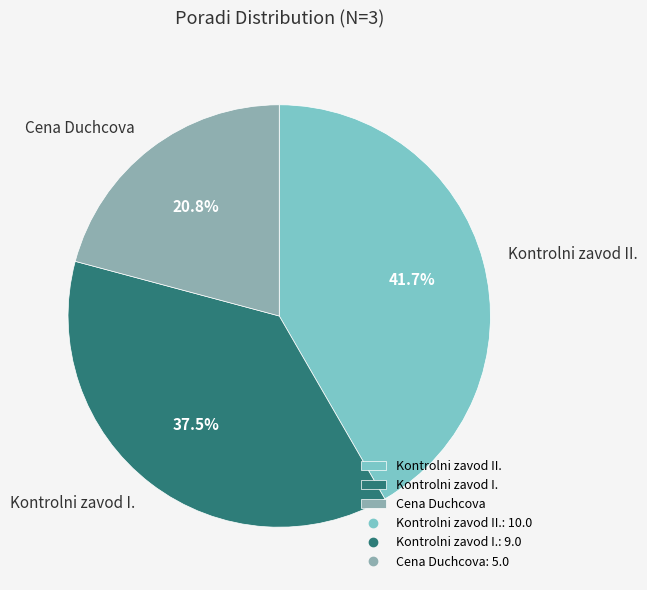

Rank the categories by value from highest to lowest.

Kontrolni zavod II., Kontrolni zavod I., Cena Duchcova